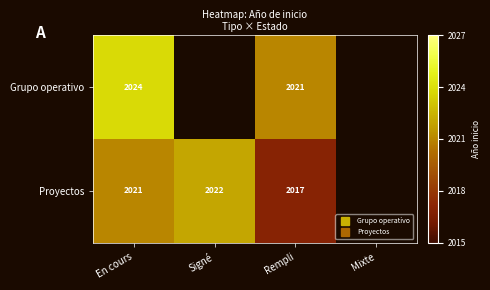

Is it true that Proyectos equals 2021.0 at En cours?

True